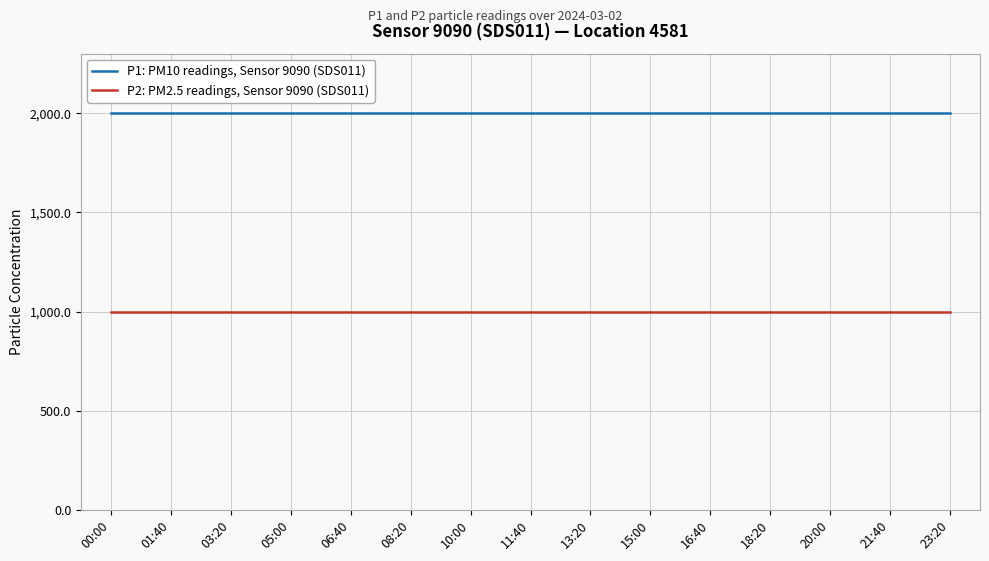

What is the difference between the highest and lowest values at 23:20?

1000.0